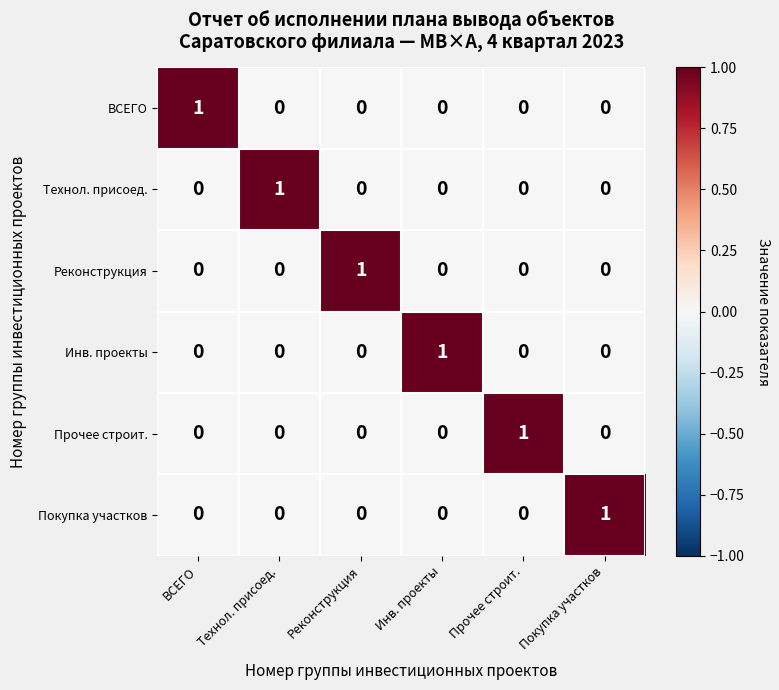

At how many categories does at least one series exceed 0?

6